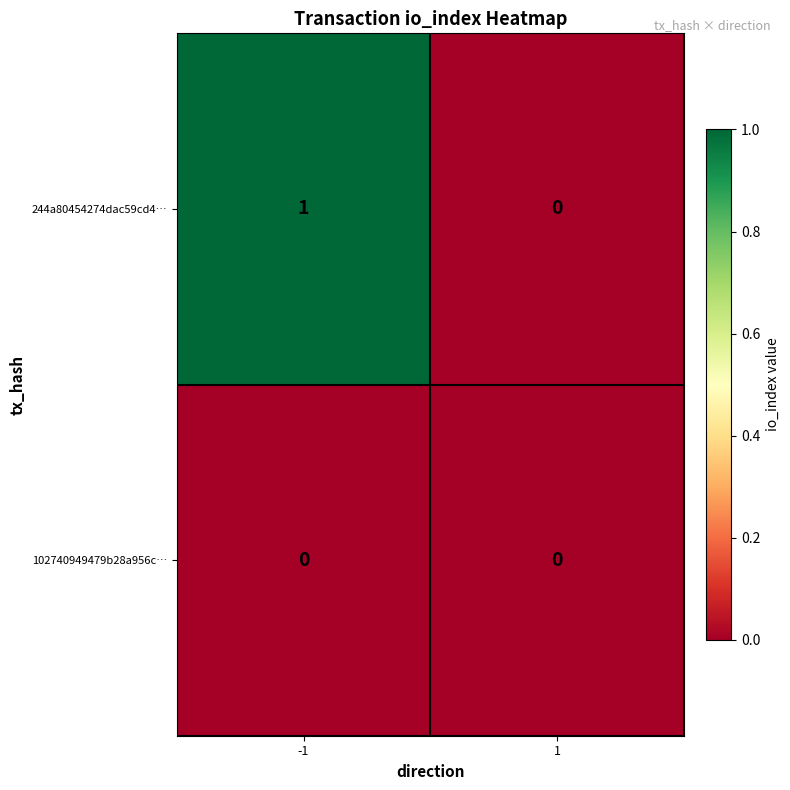

Which series has the largest total across all categories?

244a80454274dac59cd4…